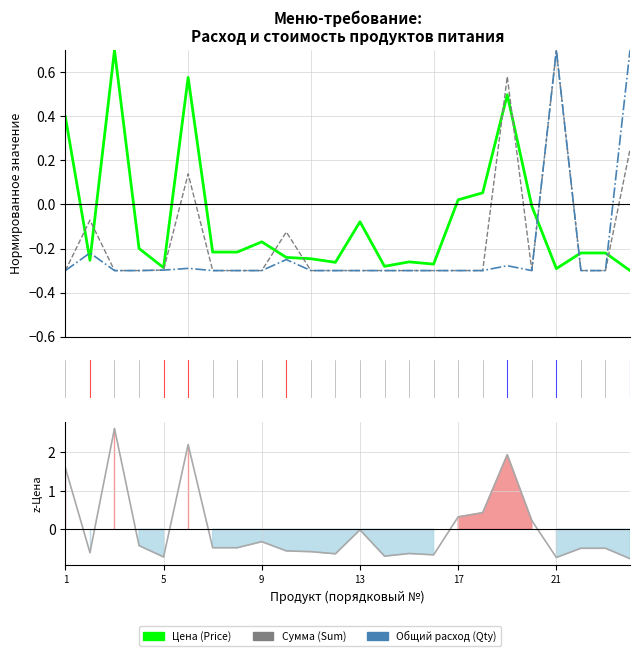

Which series has the widest spread of values?

Цена z-score